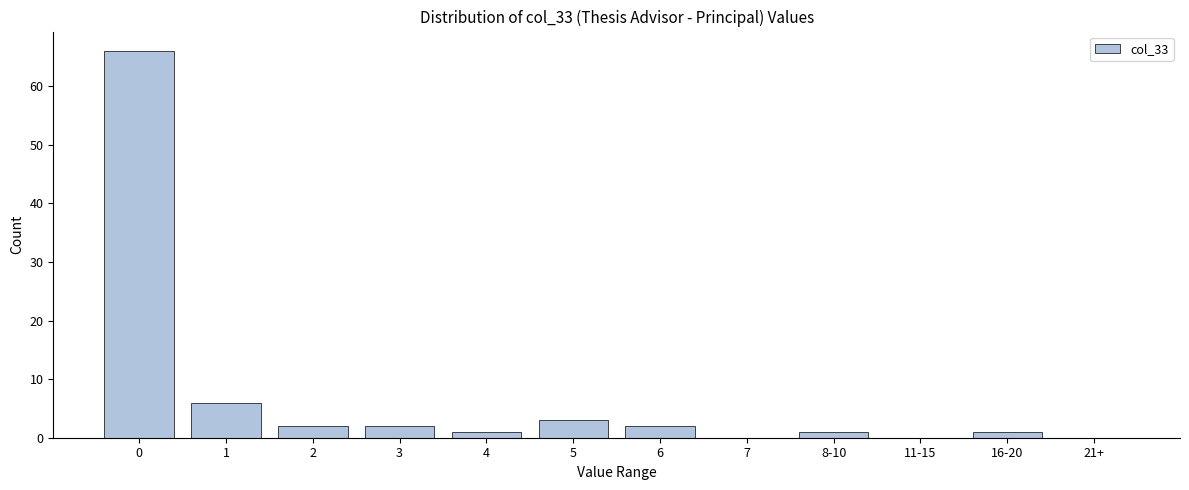

Reading left to right, what are all the values shown in this chart?

0=66	1=6	2=2	3=2	4=1	5=3	6=2	7=0	8-10=1	11-15=0	16-20=1	21+=0